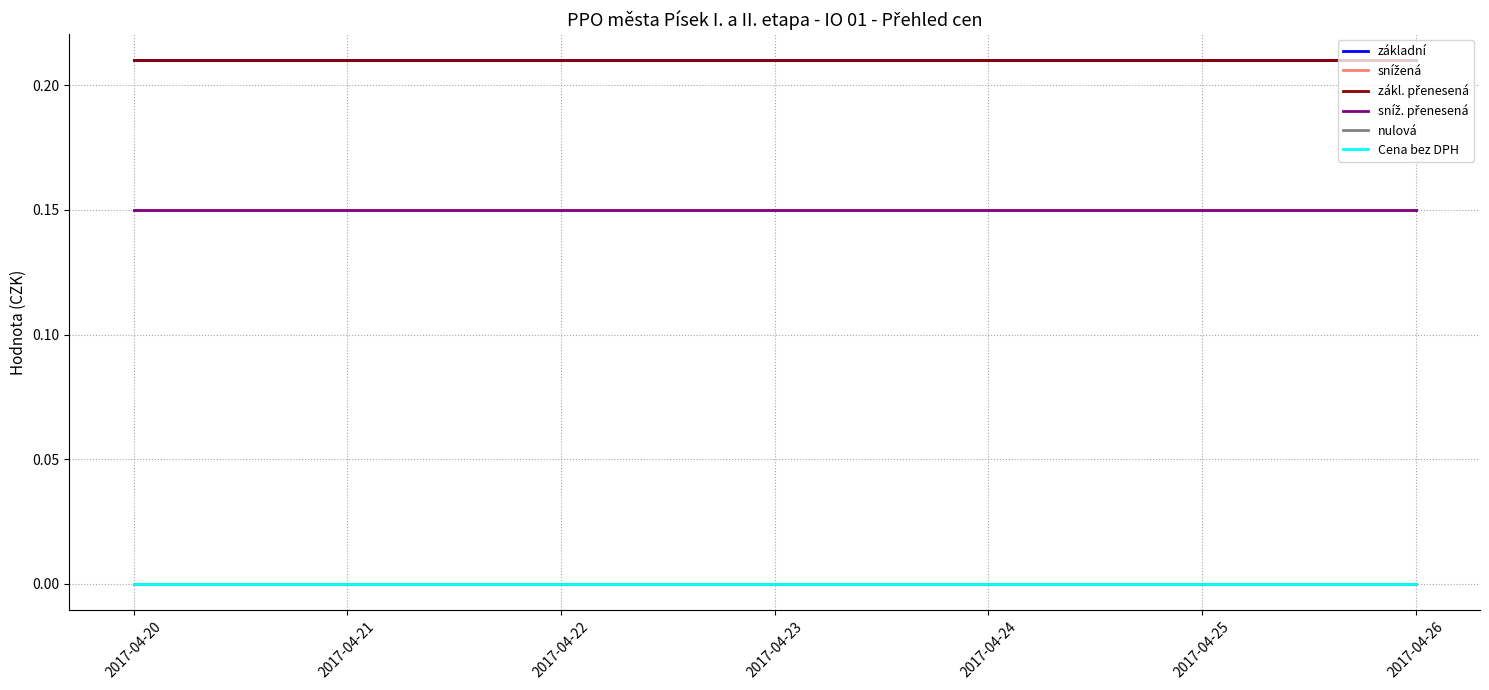

True or false: základní and nulová intersect in this chart.

False